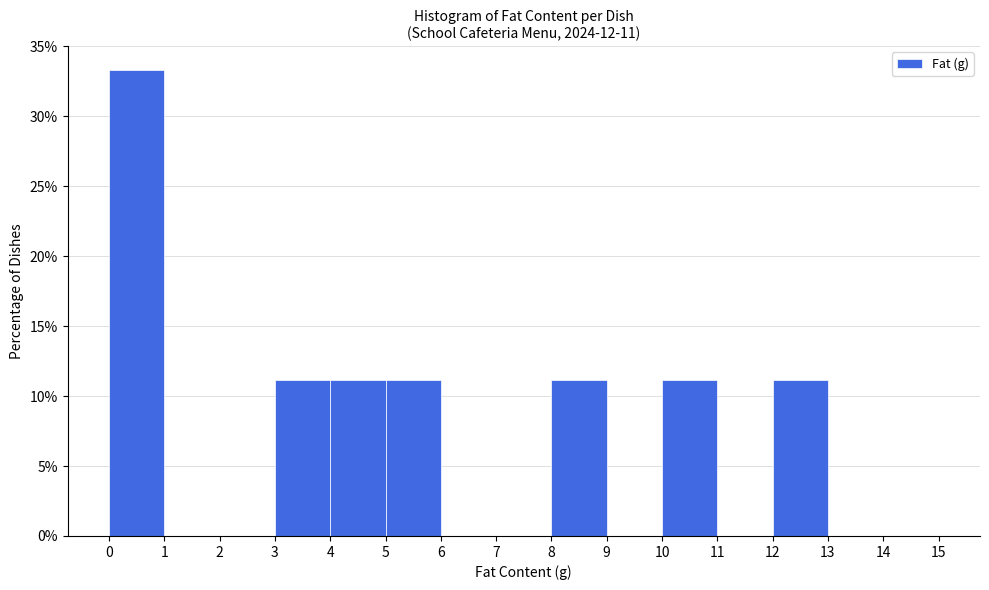

Reading left to right, transcribe this chart: for each bar, give the range it covers on the x-axis and its height. The values are not printed on the chart, so give them approximately, as read against the axis.

0 to 1: 33.5
1 to 2: 0
2 to 3: 0
3 to 4: 11.0
4 to 5: 11.0
5 to 6: 11.0
6 to 7: 0
7 to 8: 0
8 to 9: 11.0
9 to 10: 0
10 to 11: 11.0
11 to 12: 0
12 to 13: 11.0
13 to 14: 0
14 to 15: 0